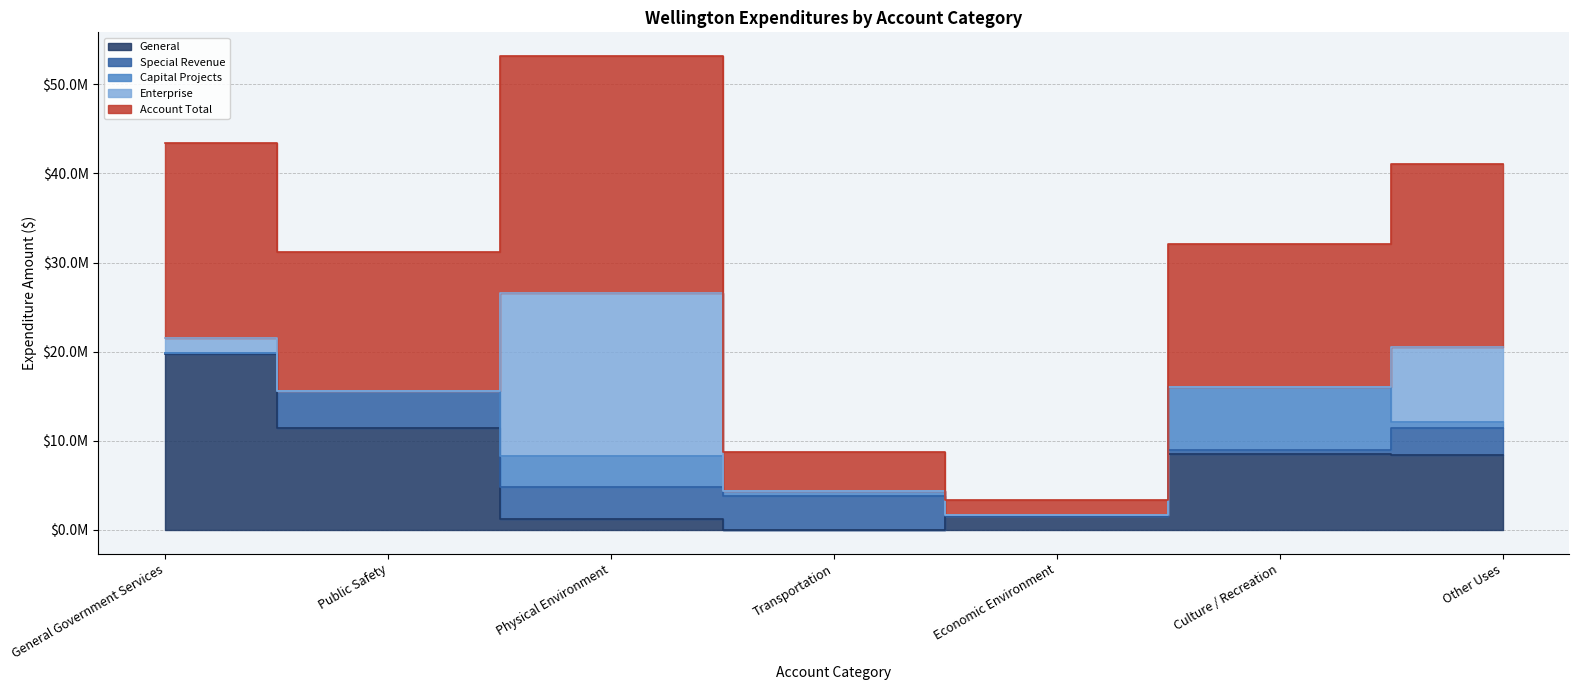

What is the label of the 6th point from the right?

Public Safety